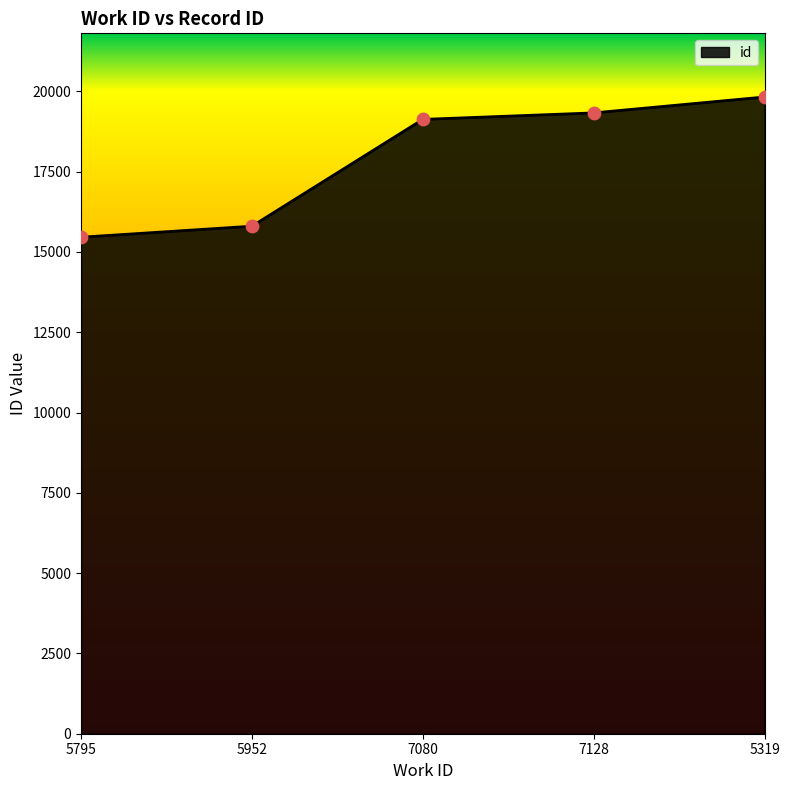

What is the ratio of the value at 7128 to the value at 5319?

1.0